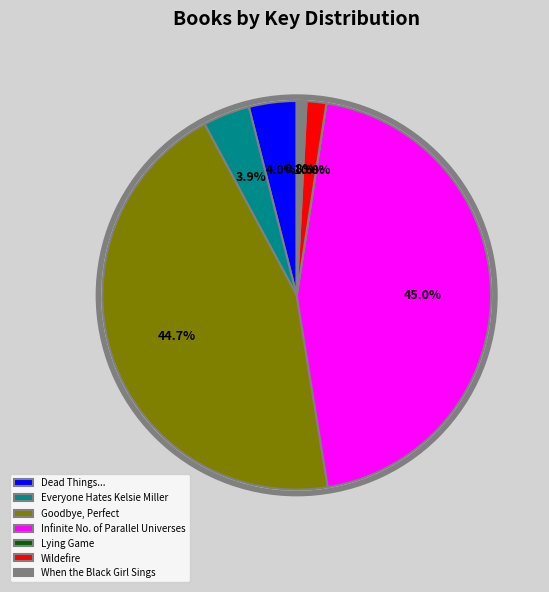

Is Everyone Hates Kelsie Miller the majority of the pie?

No